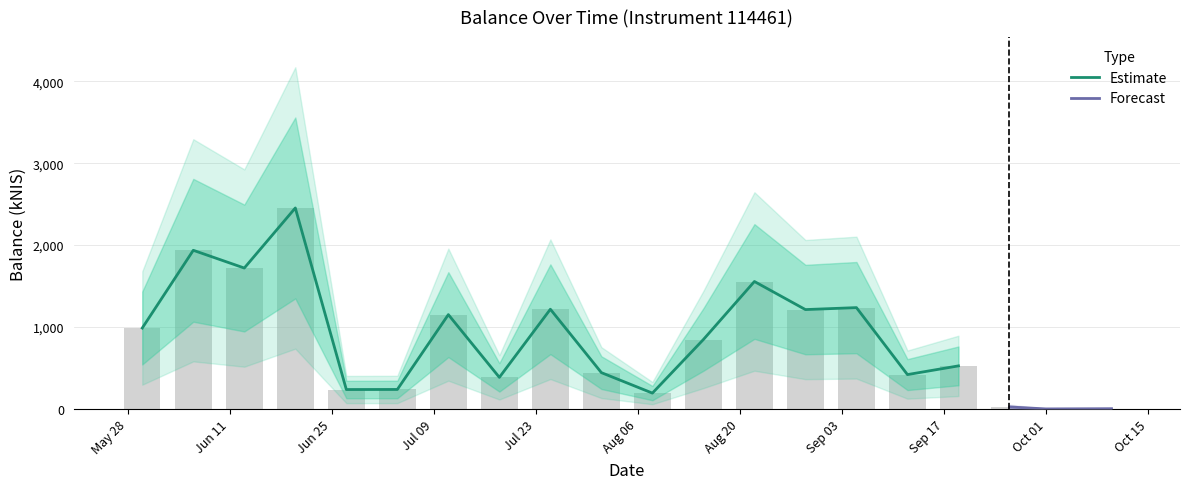

What is the difference between the values at 2024-08-01 and 2024-08-15?

404.4